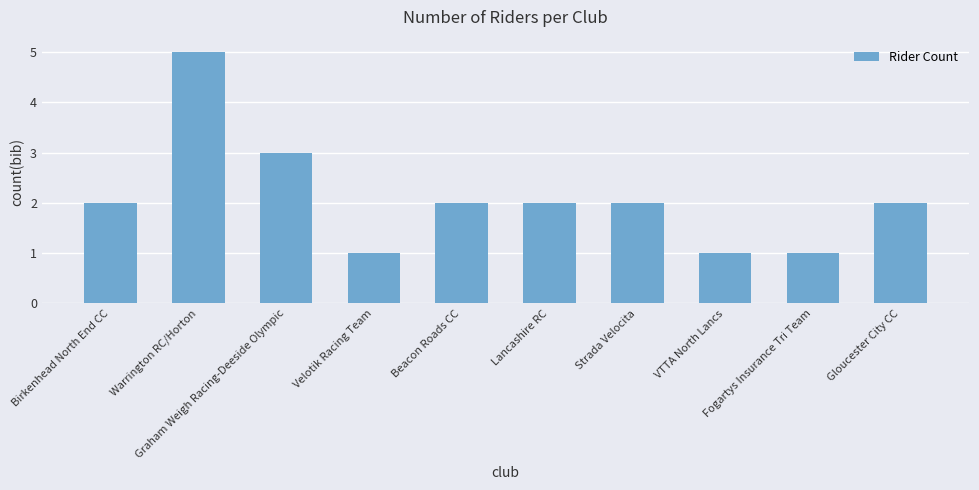

At which label is the value closest to 3?

Graham Weigh Racing-Deeside Olympic